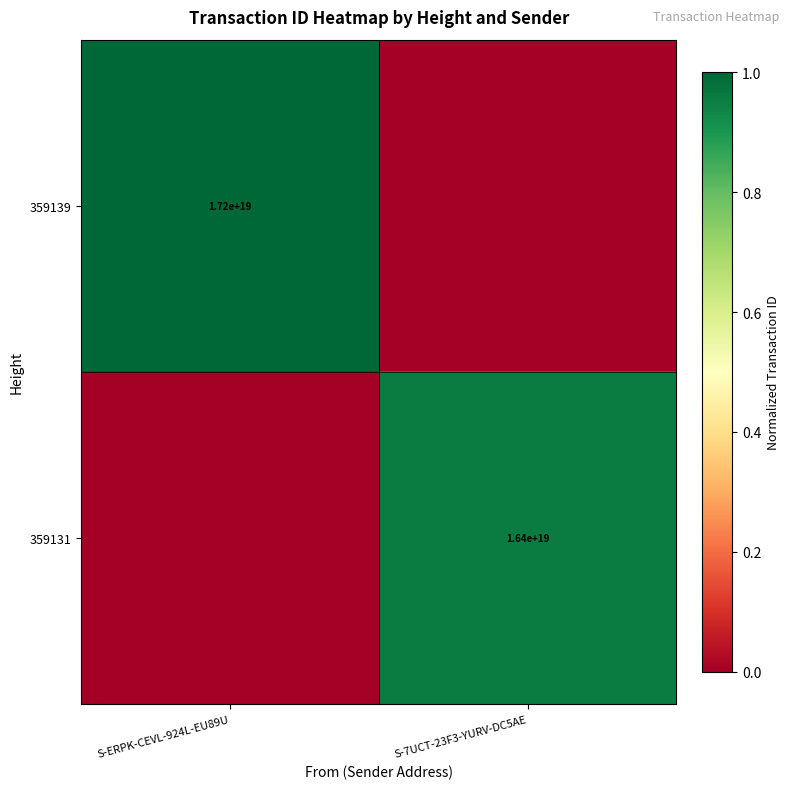

Is it true that 359131 equals 11067472112080574464 at S-7UCT-23F3-YURV-DC5AE?

False